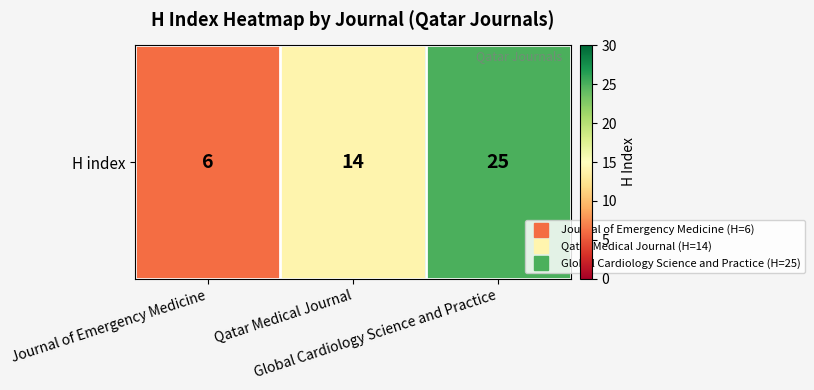

List the labels in order of value, largest first.

Global Cardiology Science and Practice, Qatar Medical Journal, Journal of Emergency Medicine